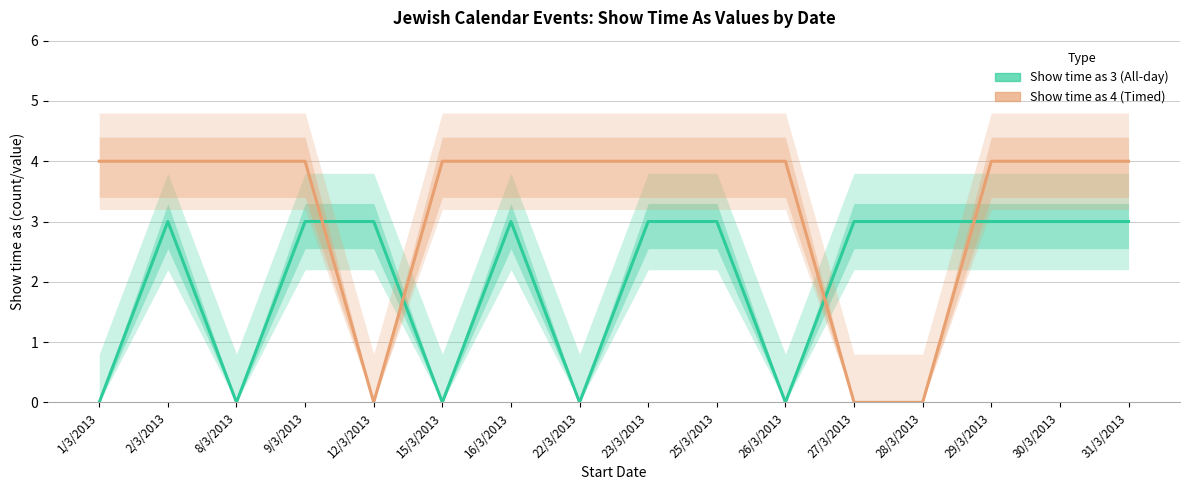

Which has a higher value, 25/3/2013 or 1/3/2013?

25/3/2013